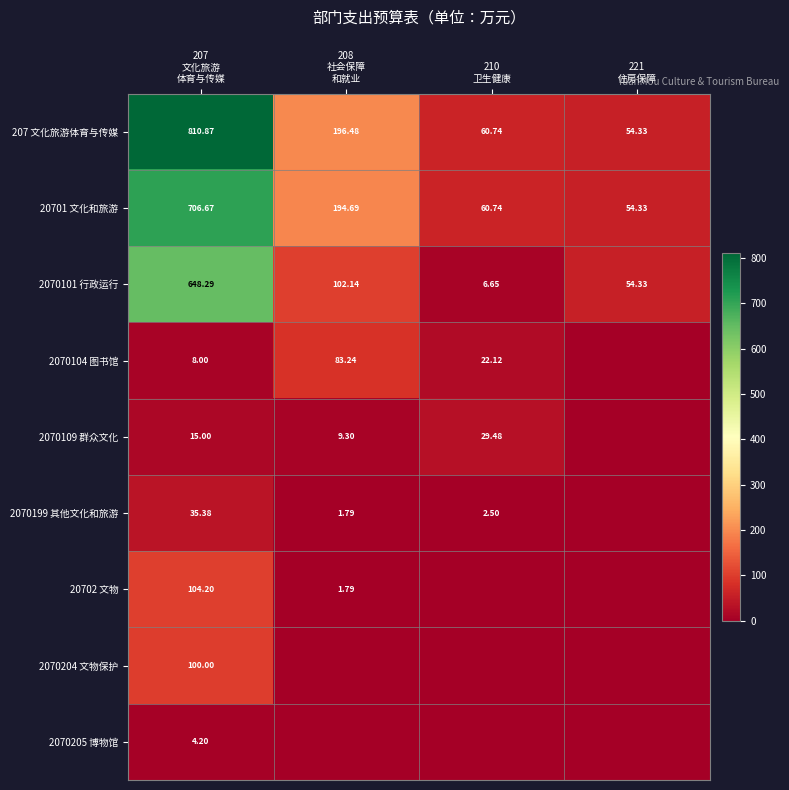

What is the spread (max minus min) of values at 207
文化旅游
体育与传媒?

806.7